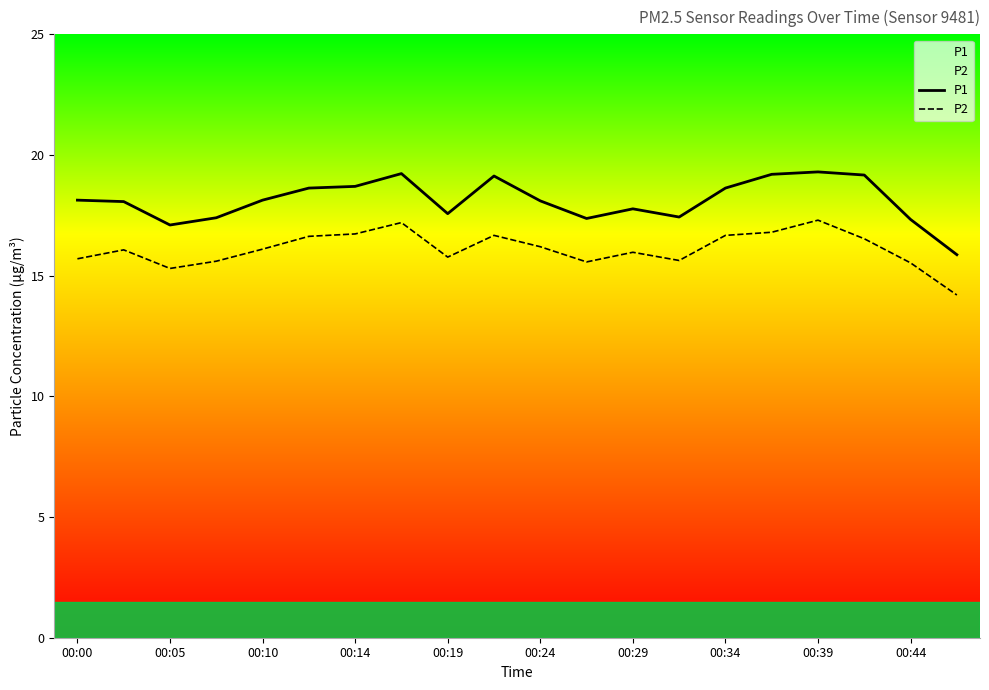

The value of P1 at 00:00 is 18.1. True or false?

True